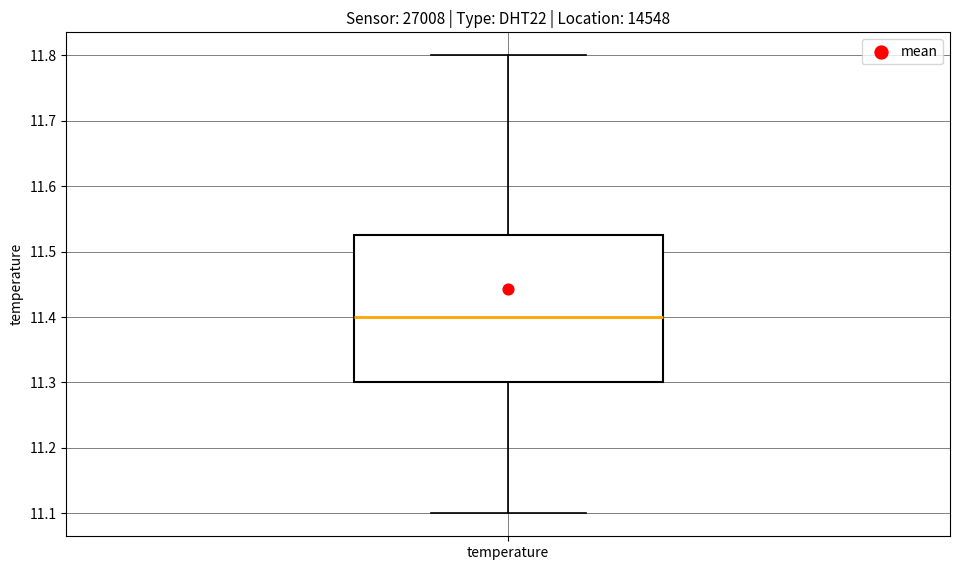

Where does the upper whisker of the box for temperature end on the y-axis? The values are not printed on the chart, so give them approximately, as read against the axis.

11.80